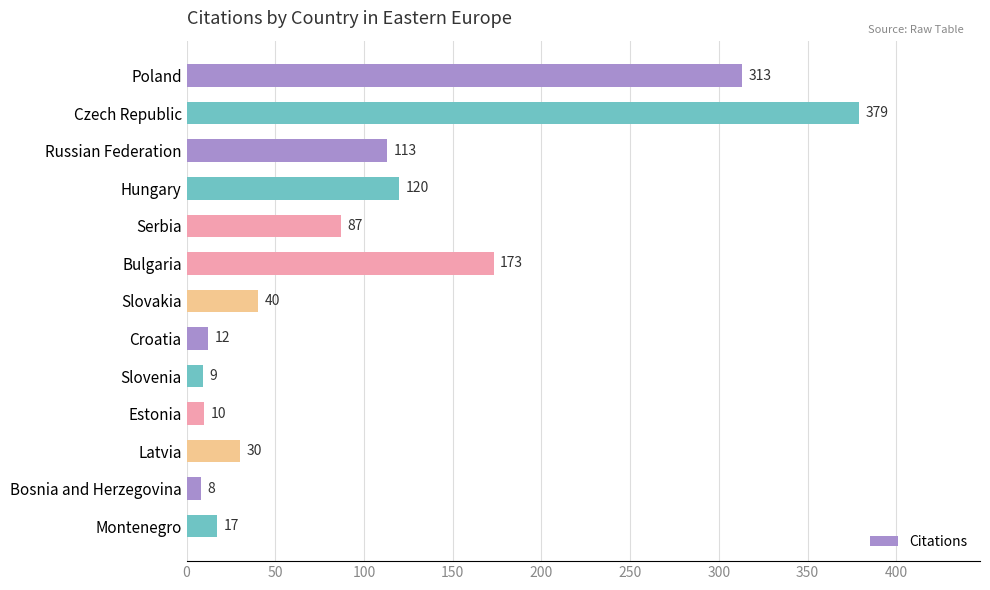

Which category has the lowest value across all series?

Bosnia and Herzegovina